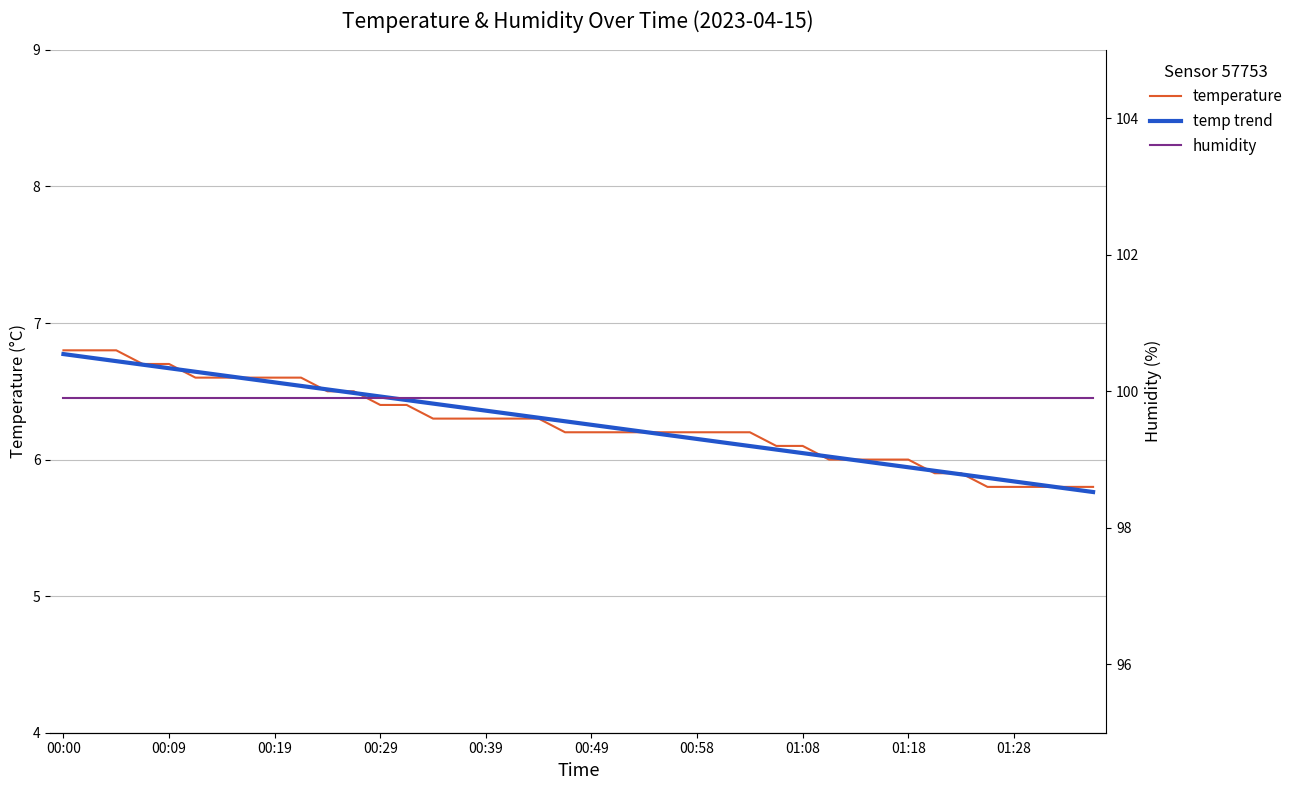

At which category is the sum across all series the highest?

00:00